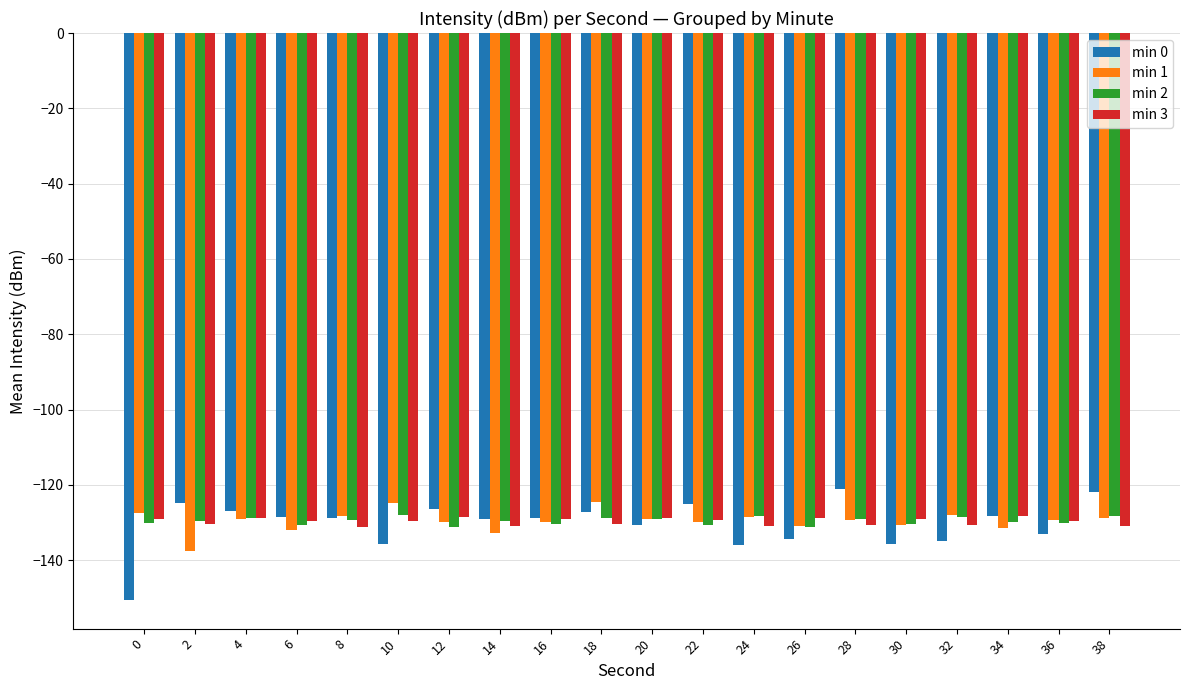

What value does the min 2 series have at 36?

-130.2